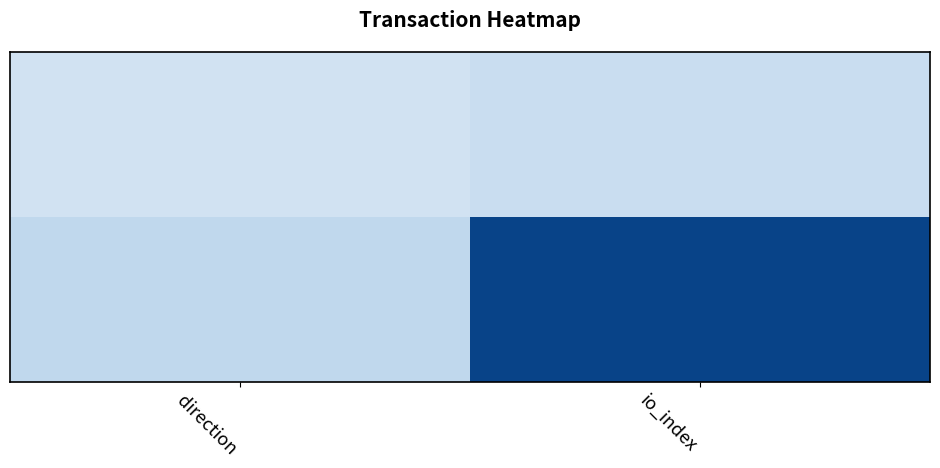

What is the greatest value displayed?

18